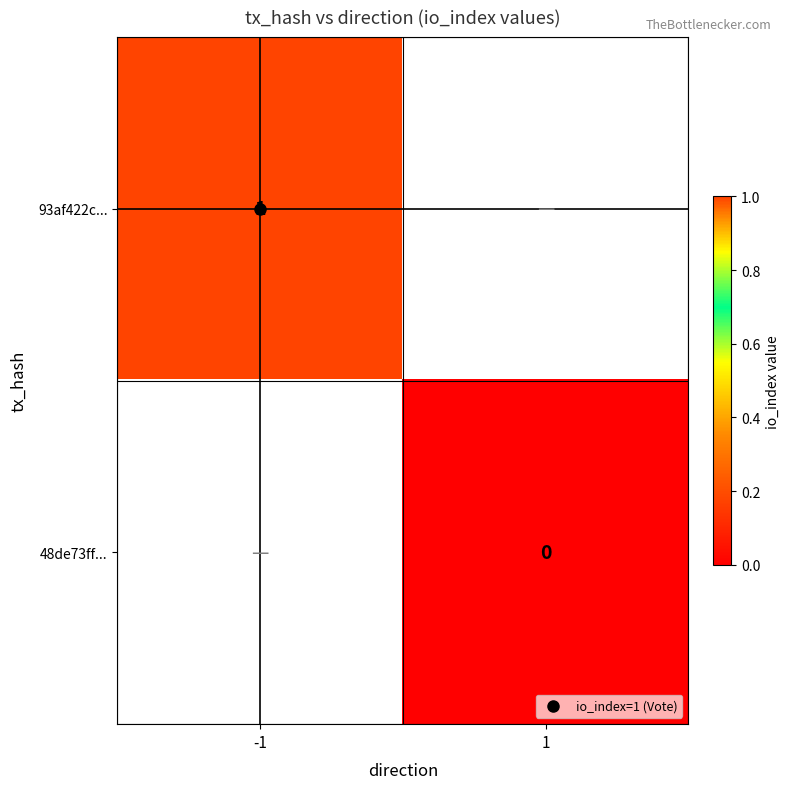

Rank the series at -1 from highest to lowest value.

93af422c..., 48de73ff...